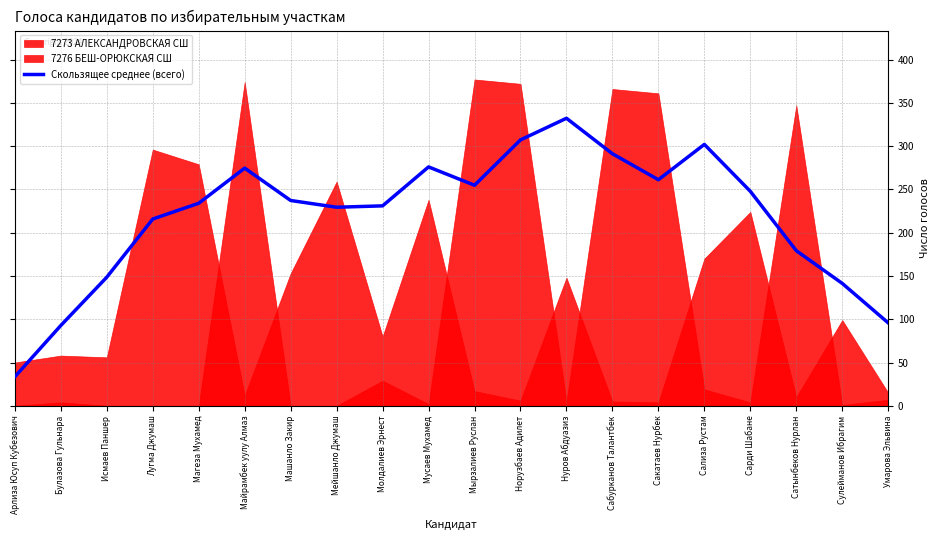

What is the value of the 17th point from the left?

247.8